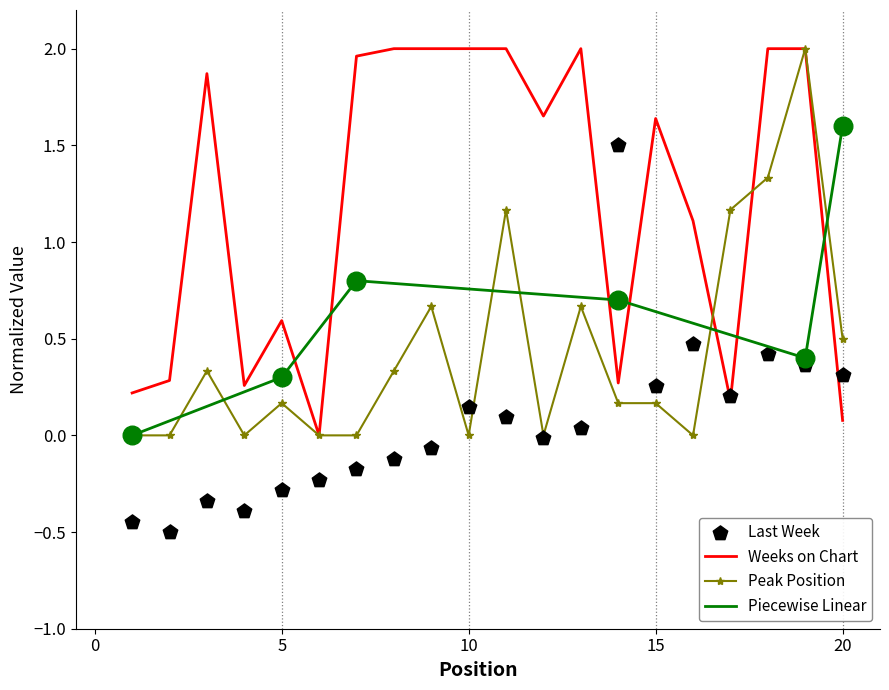

At how many categories does at least one series exceed 1?

14